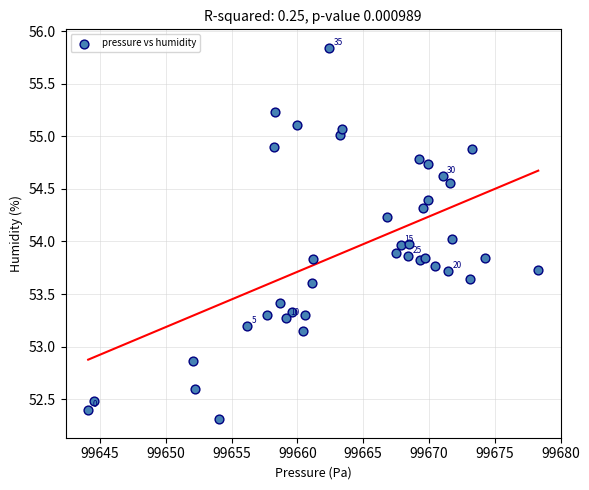

What is the range of X values (max minus min)?

34.2